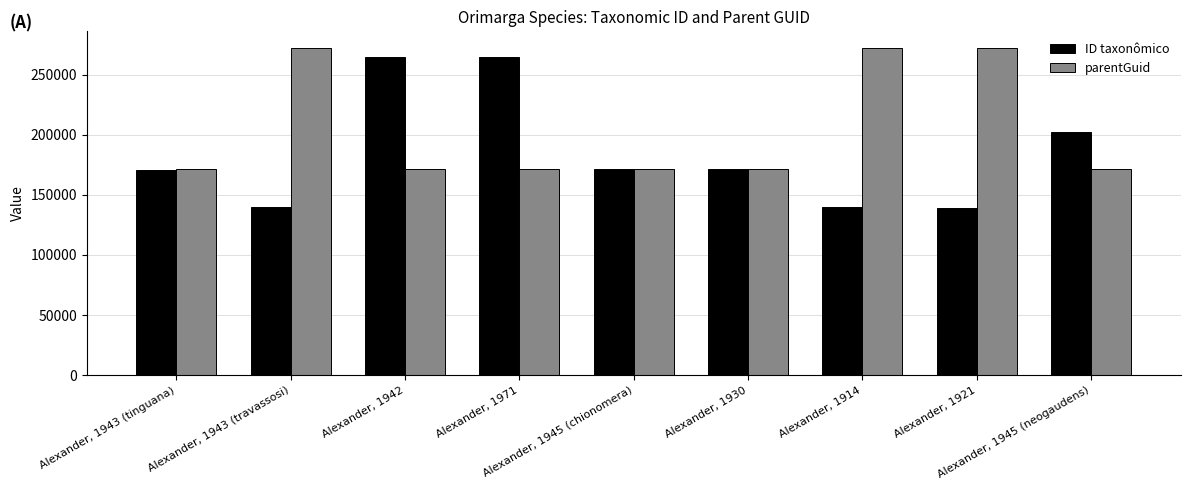

How many values in the parentGuid series exceed 171331?

3